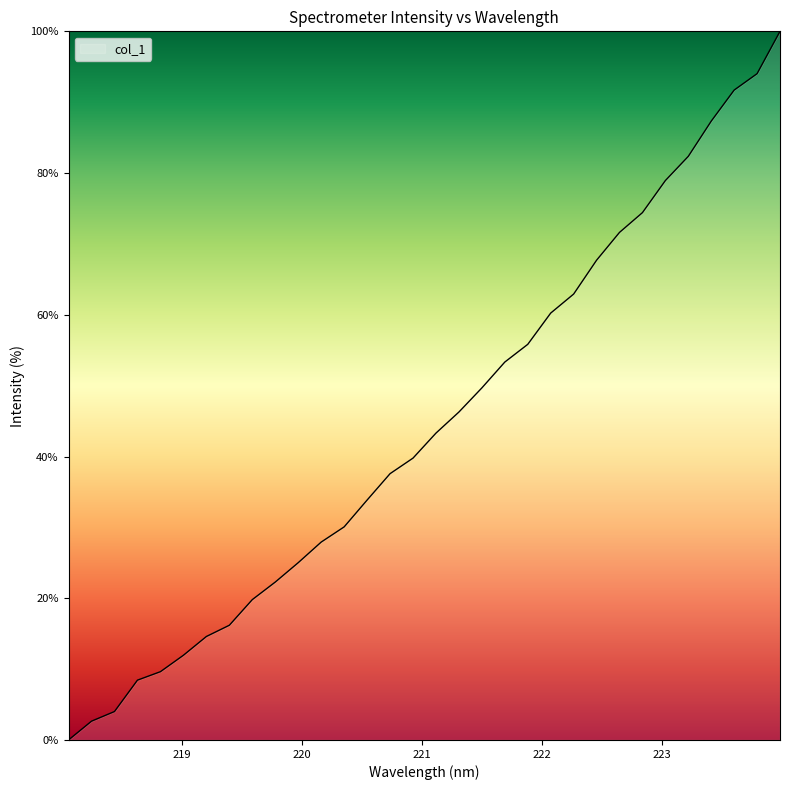

Count the number of data series in this chart.

1